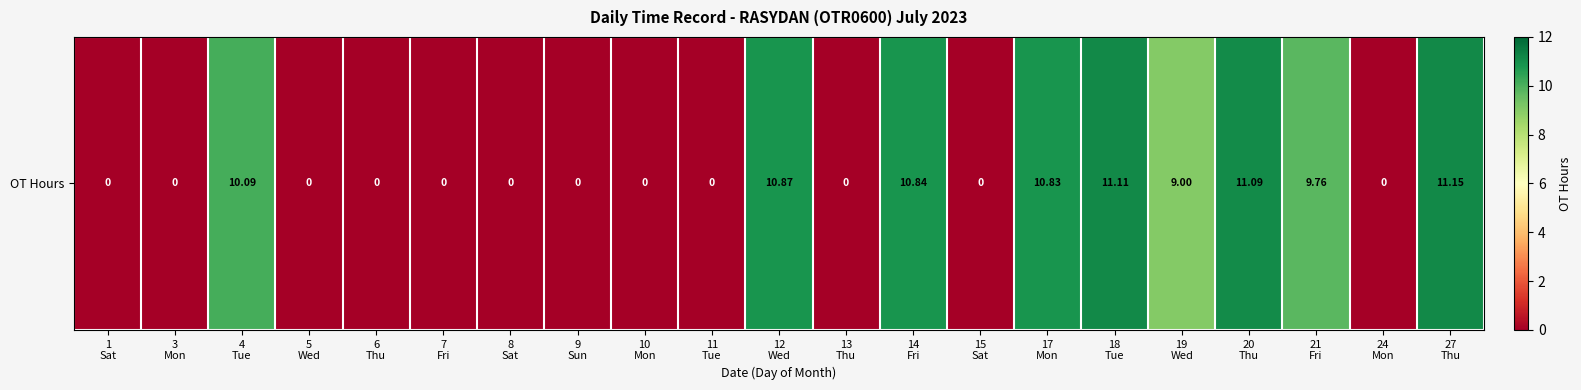

What is the difference between the second highest and minimum values?

11.1